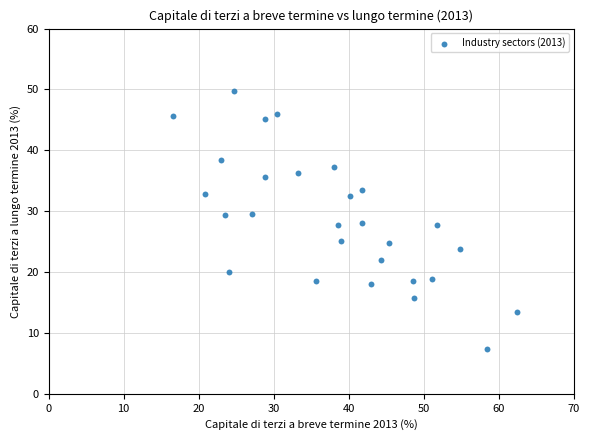

What is the range of X values (max minus min)?

45.8